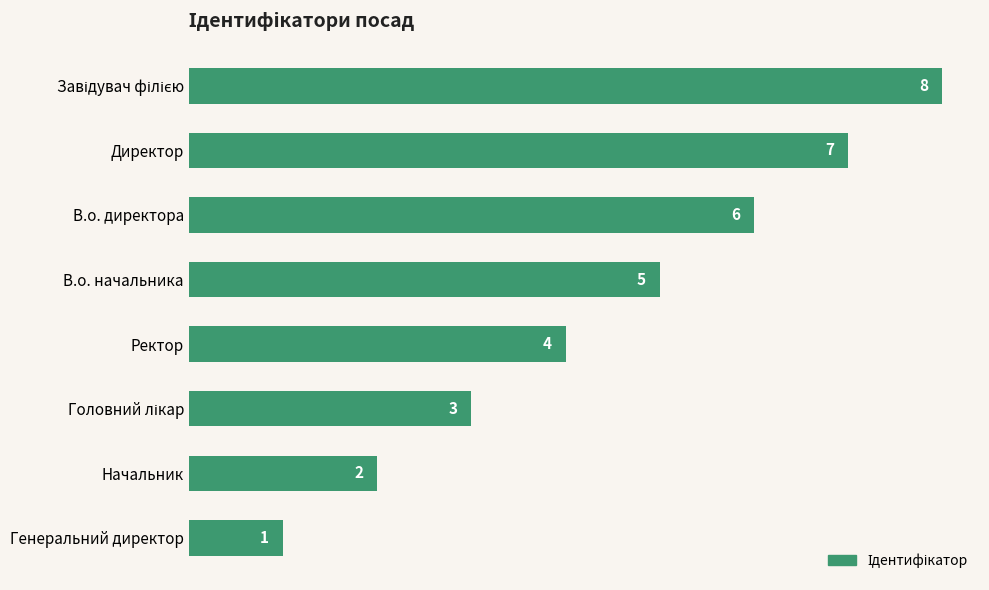

What is the ratio of the value at В.о. директора to the value at Генеральний директор?

6.0